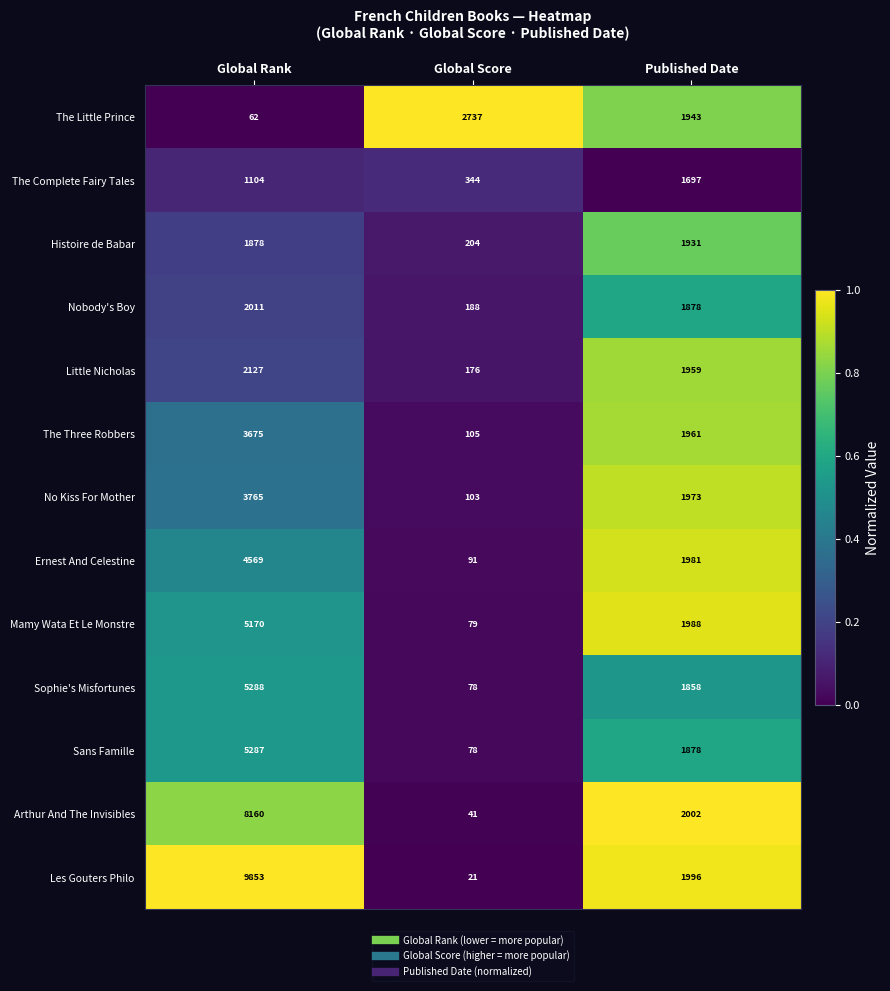

Which series has the largest total across all categories?

Les Gouters Philo